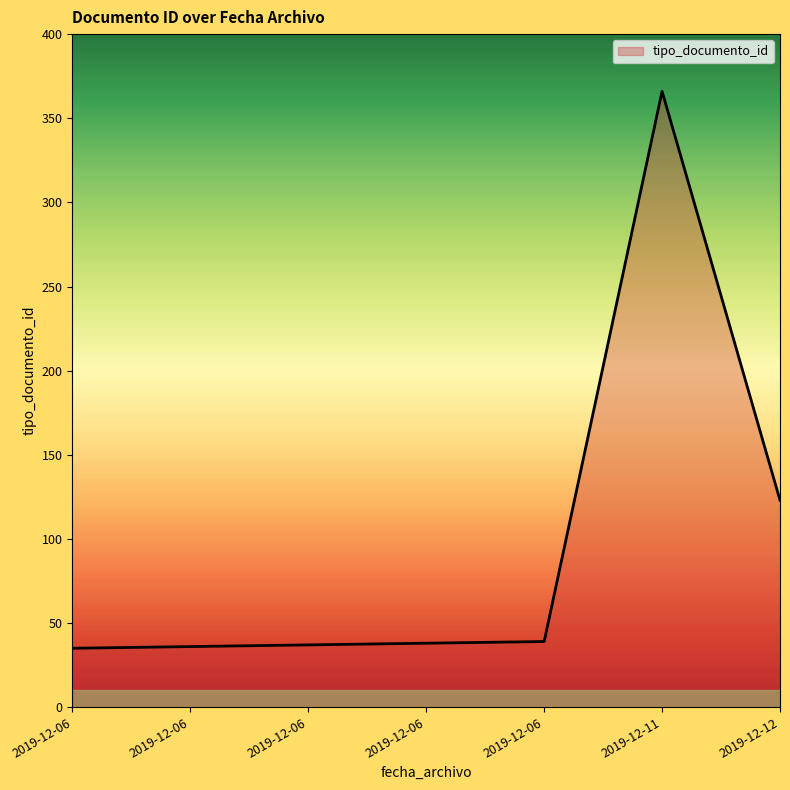

Which label corresponds to the largest value in the chart?

2019-12-11